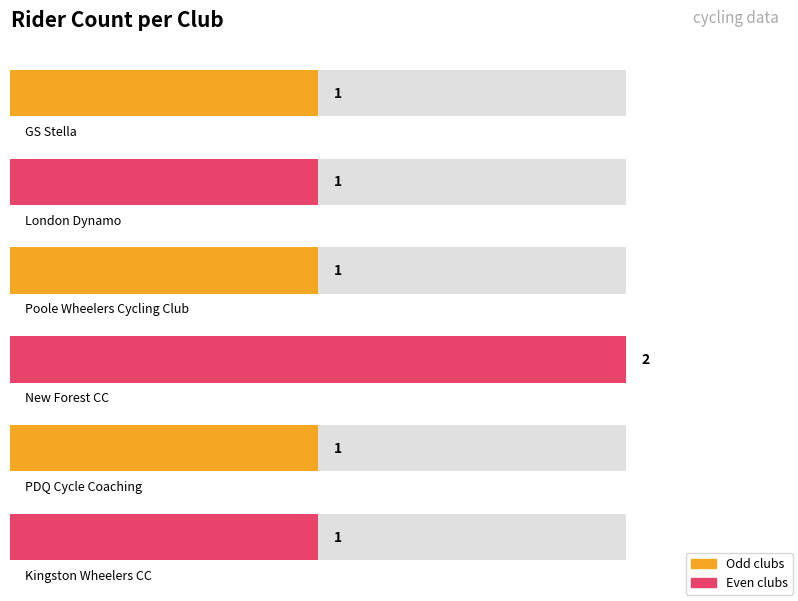

True or false: the data shows 1 at London Dynamo.

False